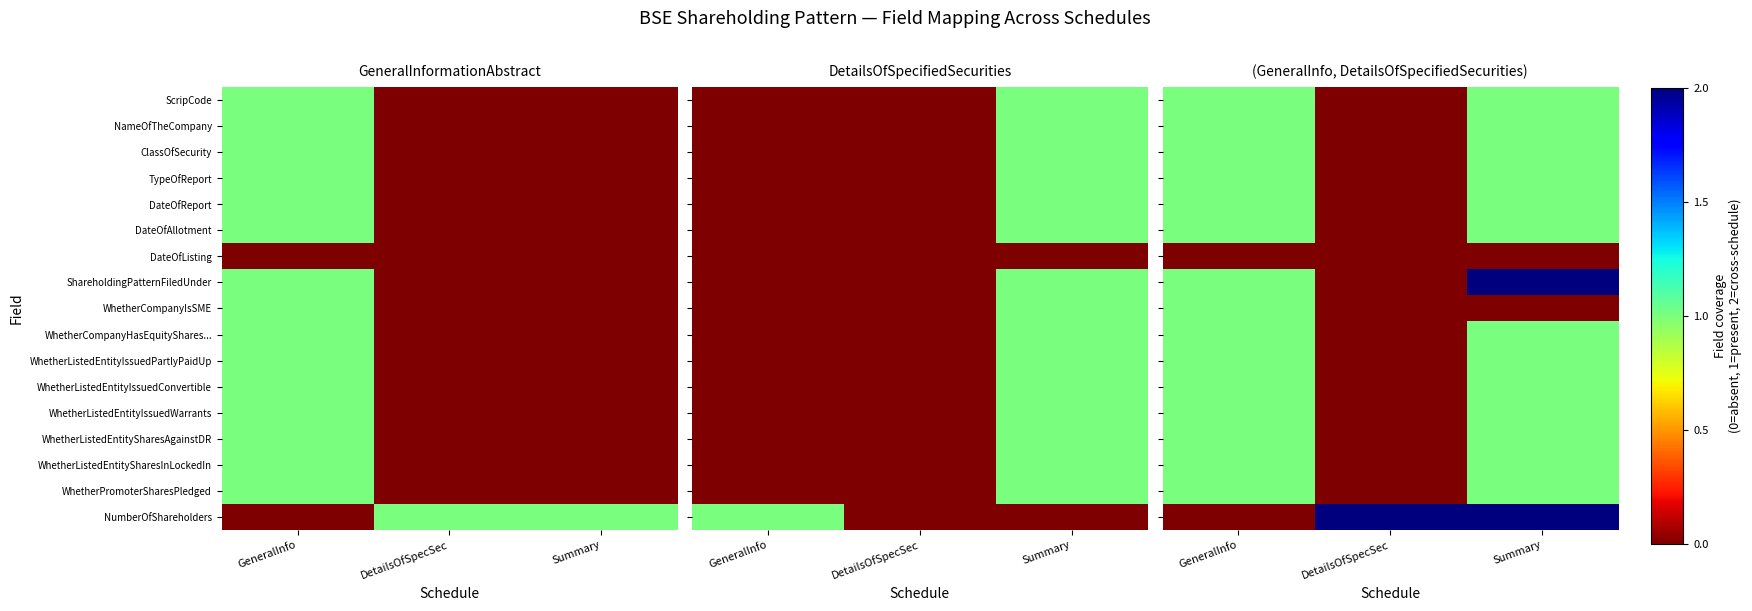

List the labels in order of TypeOfReport value, smallest first.

DetailsOfSpecSec, GeneralInfo, Summary